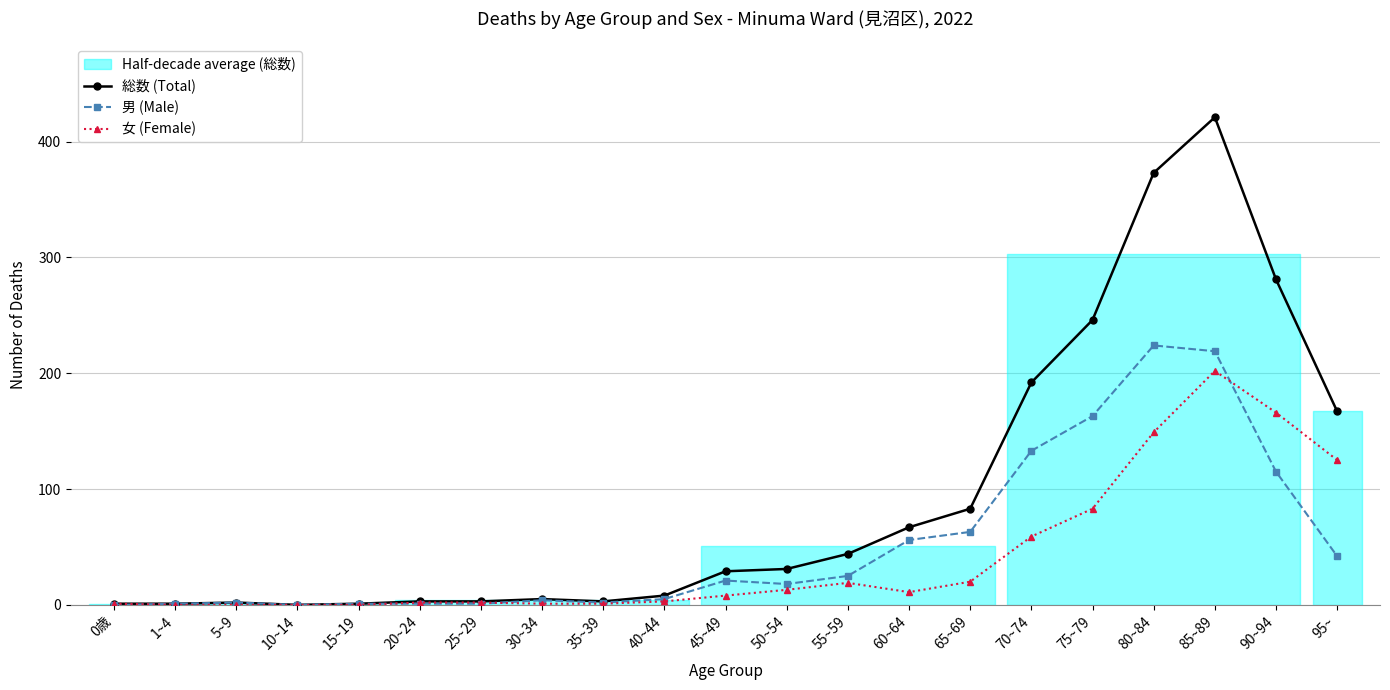

After their last crossing, which series has the higher values: 男 (Male) or 女 (Female)?

女 (Female)